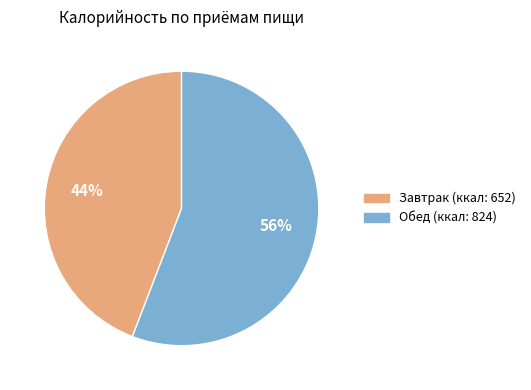

What percentage is the Завтрак slice, to the nearest percent?

44%